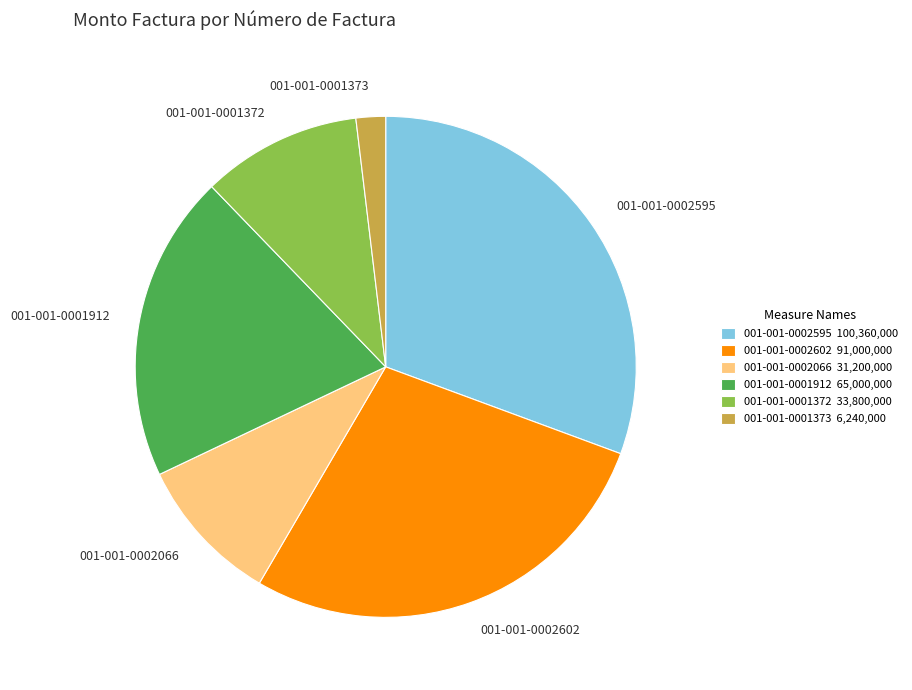

Does 001-001-0001372 account for over 50% of the chart?

No